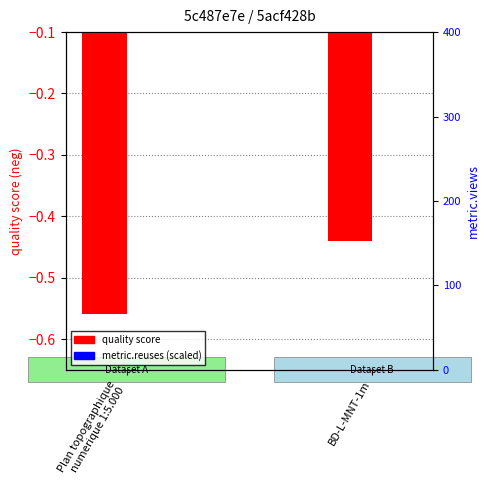

List the labels in order of metric.reuses (scaled) value, smallest first.

BD-L-MNT-1m, Plan topographique
numerique 1:5.000